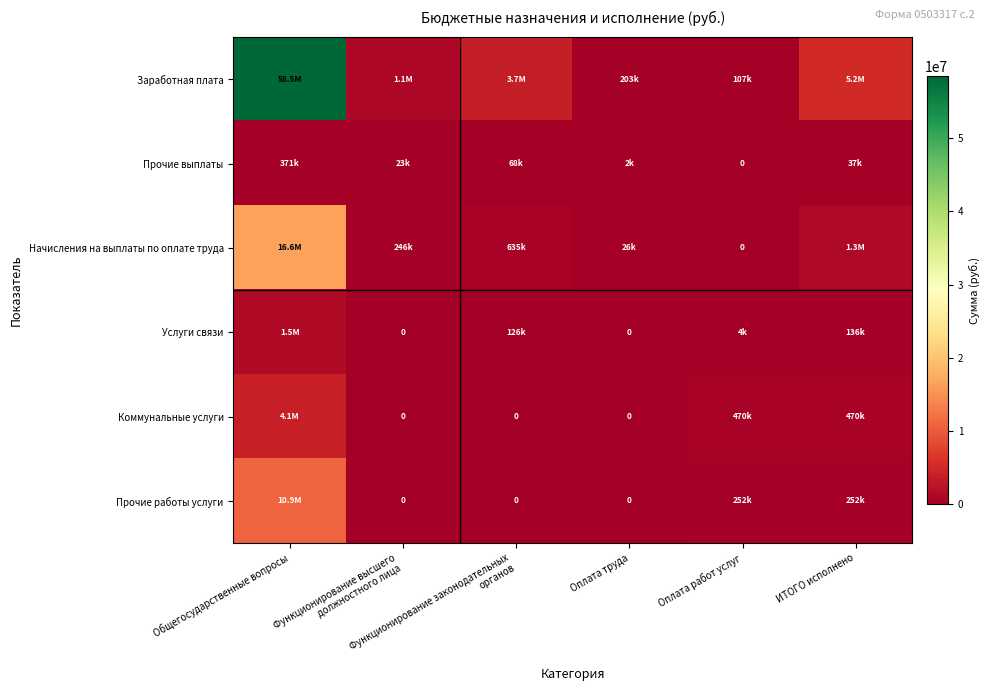

Rank the categories by Начисления на выплаты по оплате труда value from highest to lowest.

Общегосударственные вопросы, ИТОГО исполнено, Функционирование законодательных органов, Функционирование высшего должностного лица, Оплата труда, Оплата работ услуг